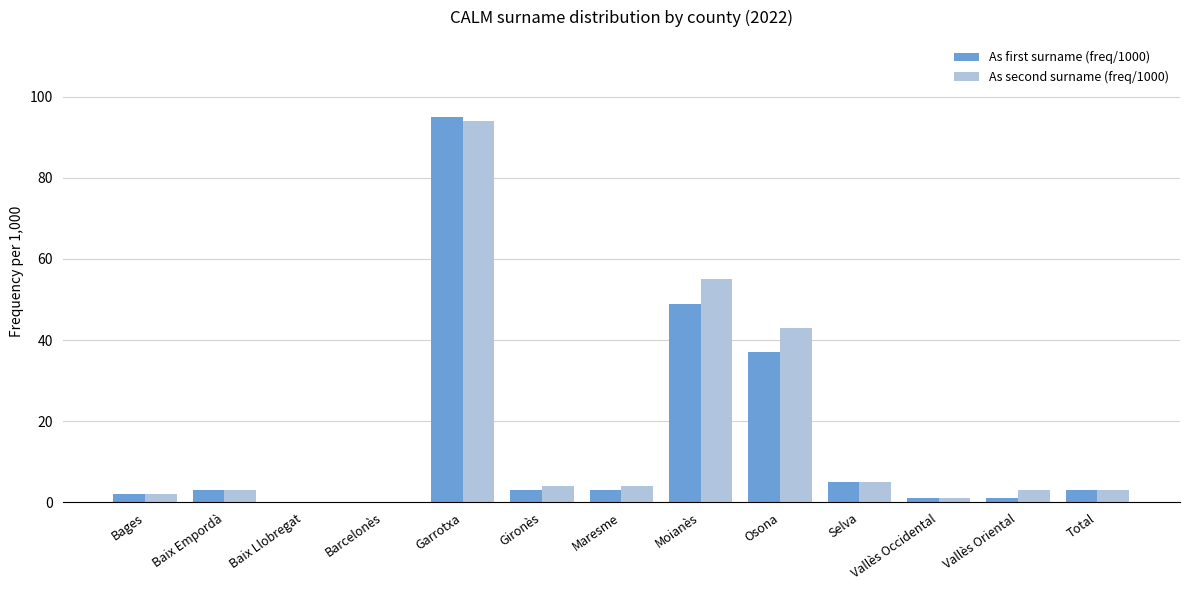

Read the As second surname (freq/1000) value at Selva, to the nearest 5.

5